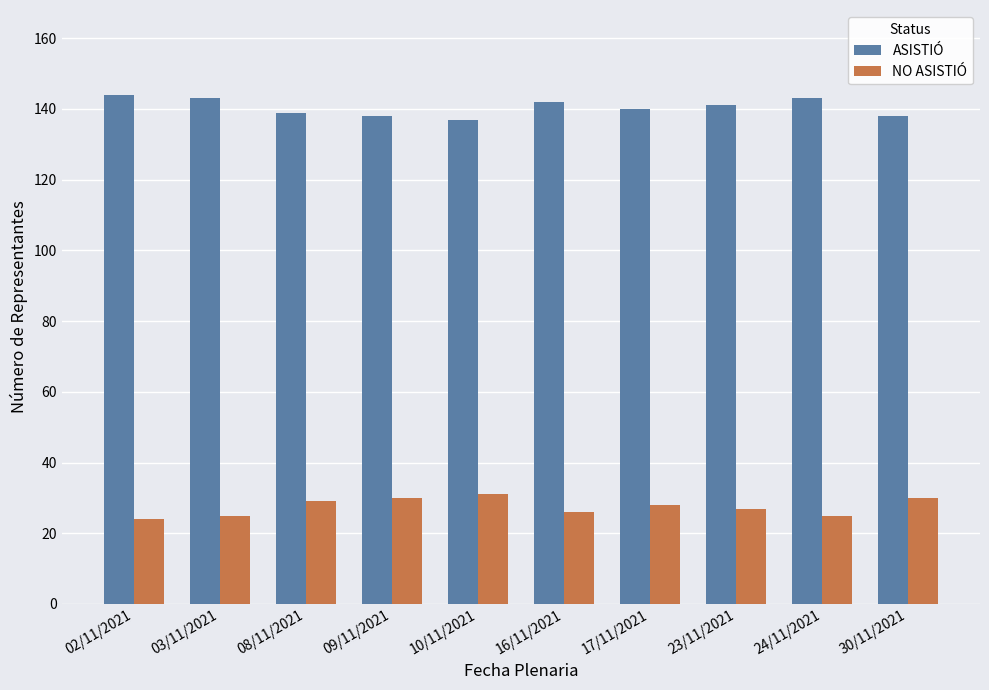

Is the value of ASISTIÓ at 10/11/2021 greater than the value of NO ASISTIÓ at 23/11/2021?

Yes